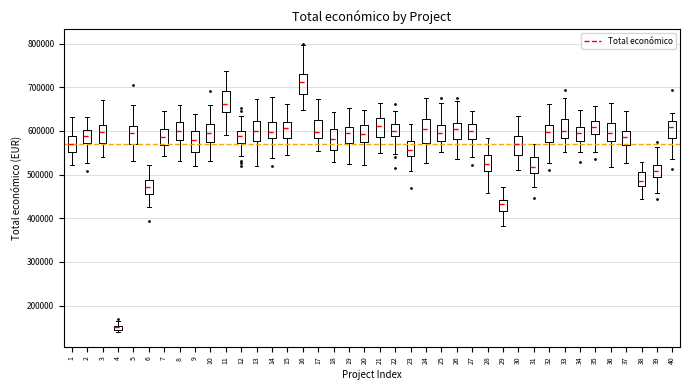

Where is the lower edge of the box at x = 40 on the y-axis? The values are not printed on the chart, so give them approximately, as read against the axis.

580000